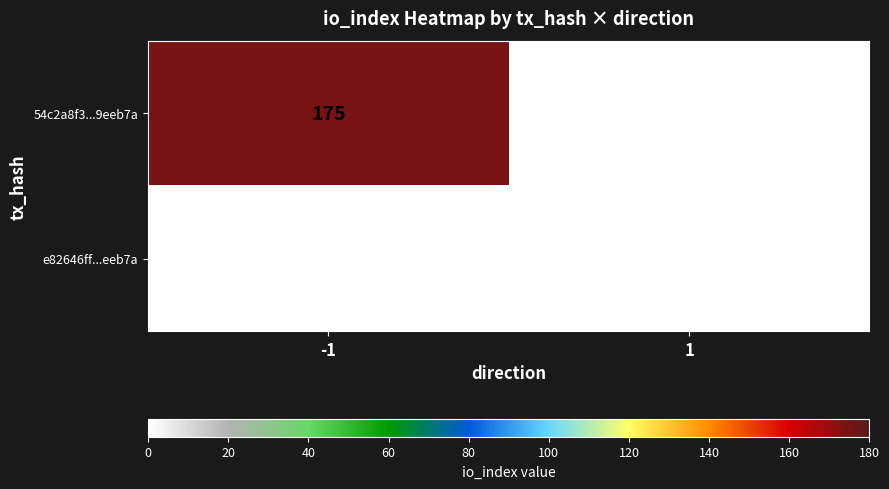

What is the sum of all 54c2a8f3...9eeb7a values?

175